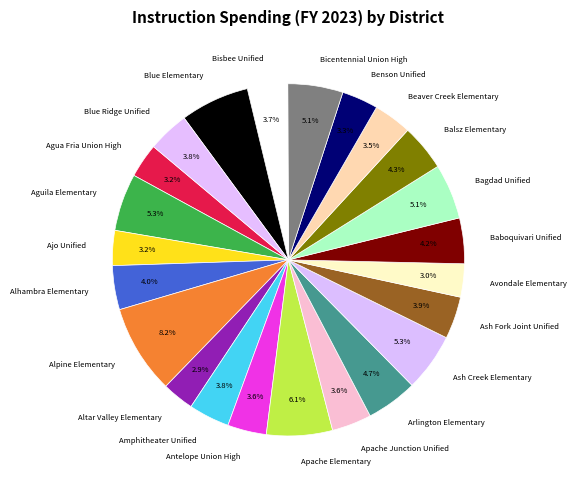

How many slices are in this pie chart?

23